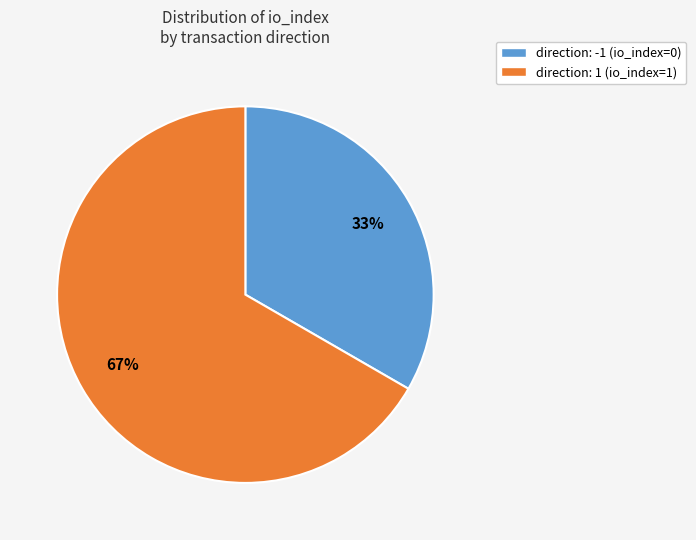

Is the sum of direction: 1 (io_index=1) and direction: -1 (io_index=0) greater than half?

Yes